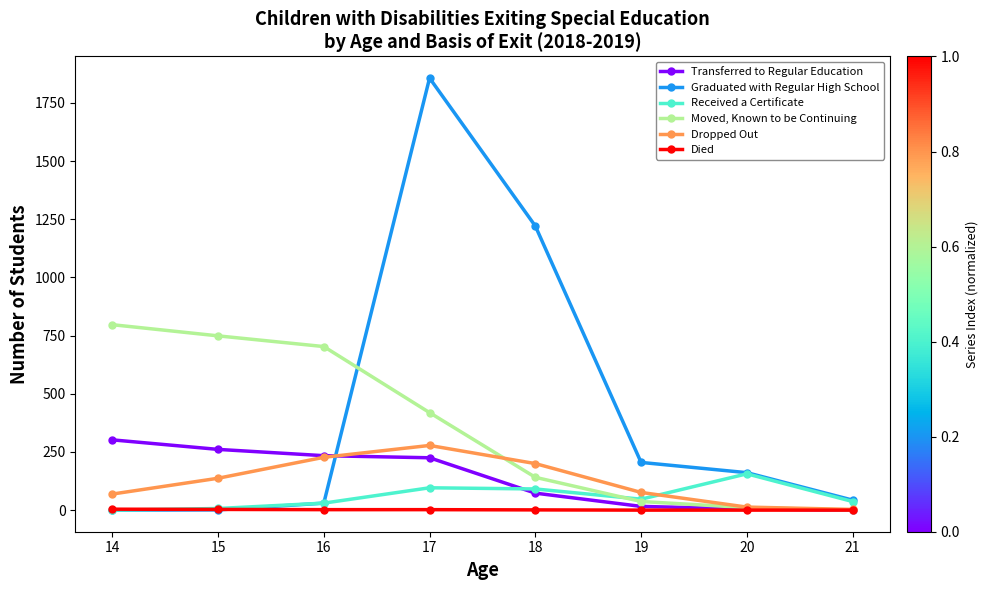

The value of Received a Certificate at 20 is 156. True or false?

True